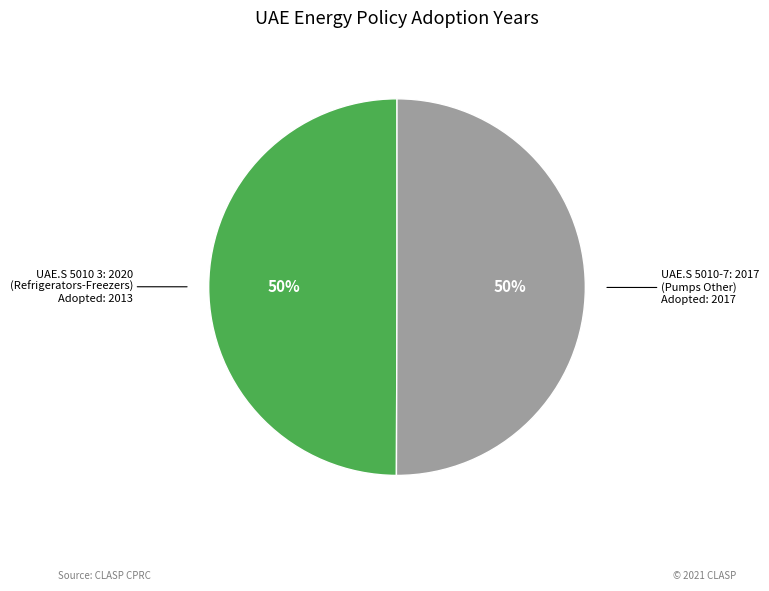

To the nearest percent, what is the average slice percentage?

50%